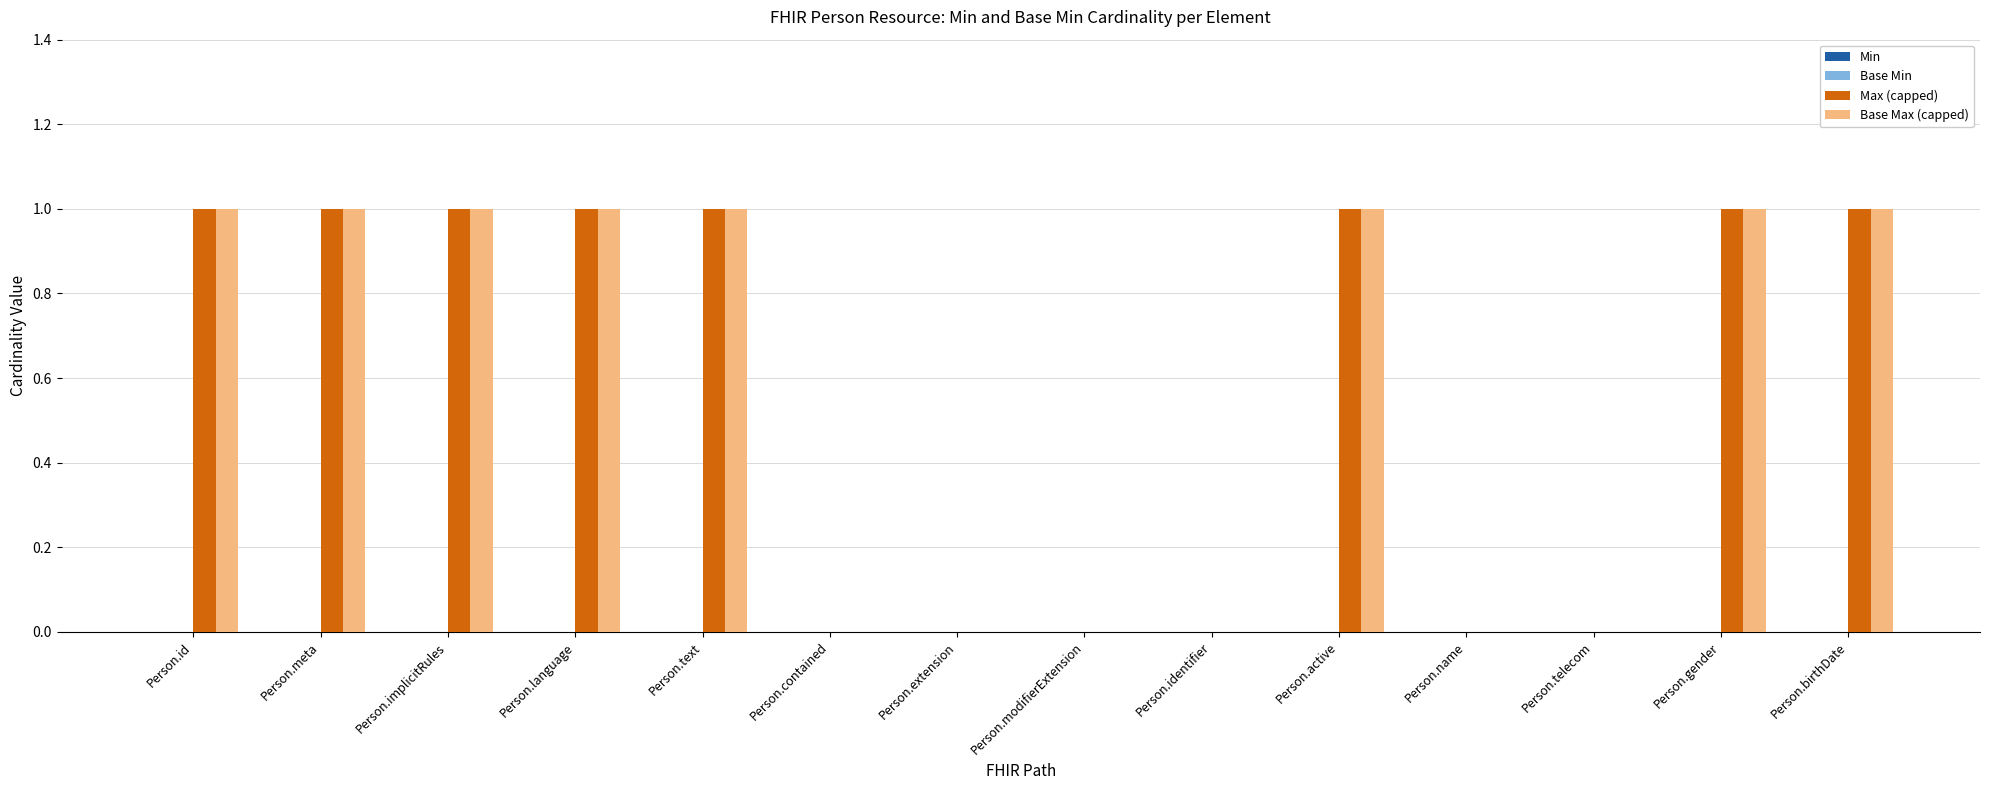

List the labels in order of Base Max (capped) value, smallest first.

Person.contained, Person.extension, Person.modifierExtension, Person.identifier, Person.name, Person.telecom, Person.id, Person.meta, Person.implicitRules, Person.language, Person.text, Person.active, Person.gender, Person.birthDate